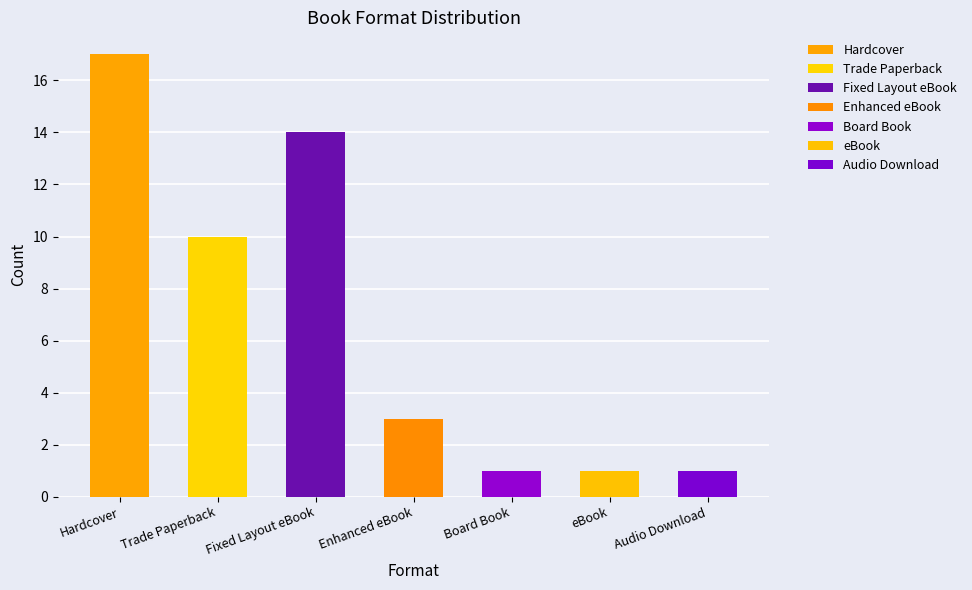

What is the minimum value shown in the chart?

1